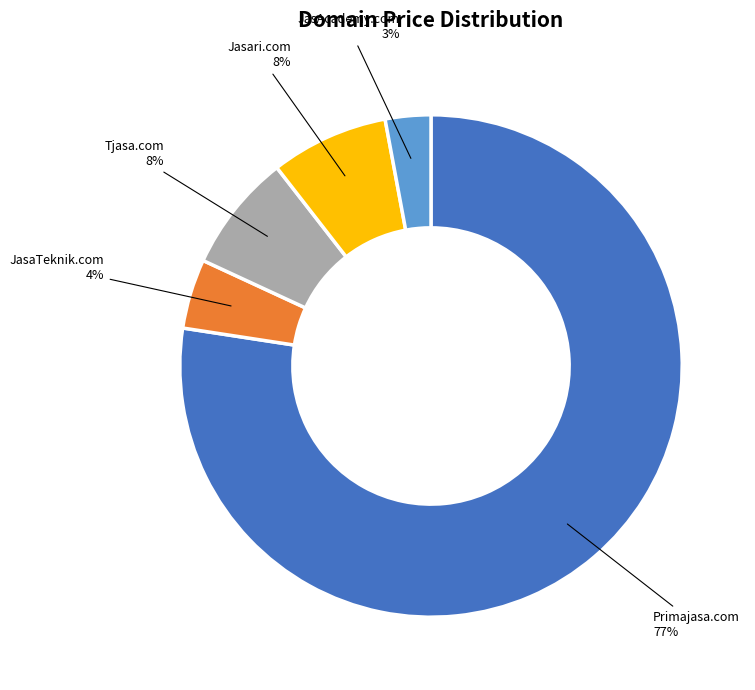

Is the sum of Jasari.com and Tjasa.com greater than half?

No